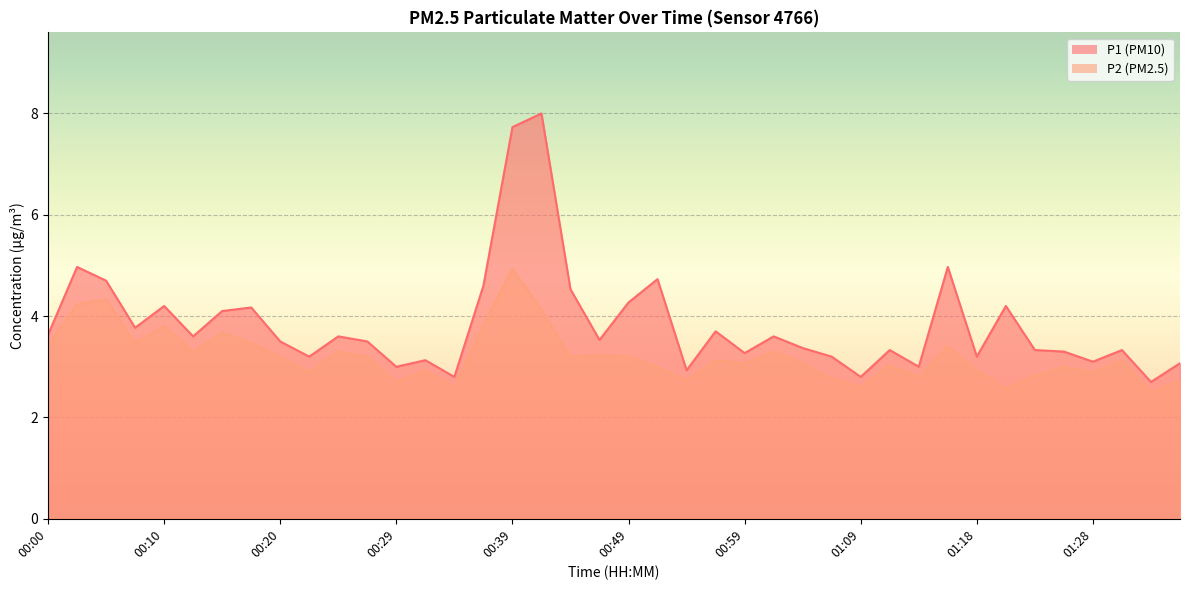

At which category does P2 reach its first local valley?

00:07